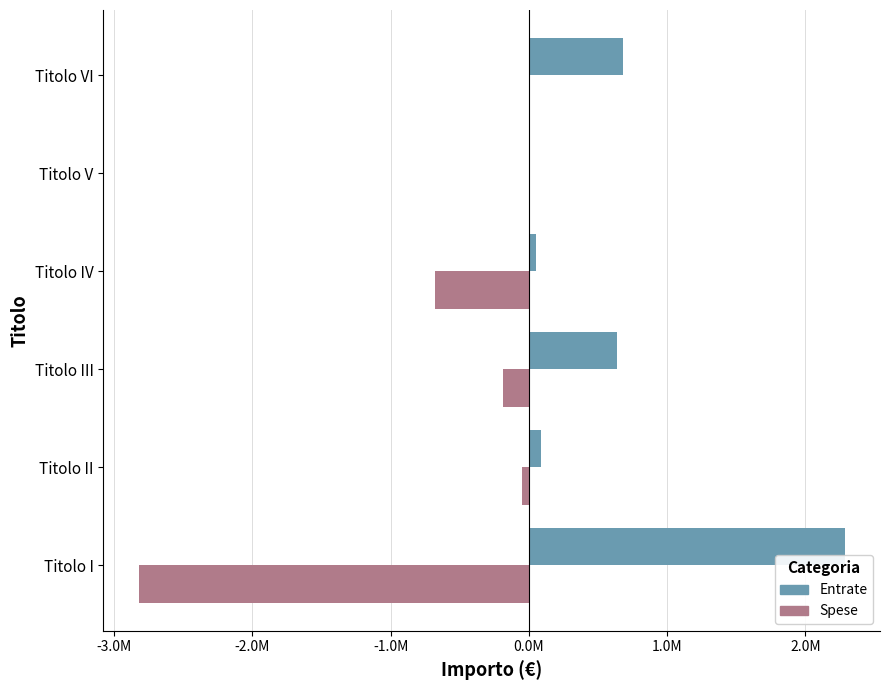

What are all the series names shown in the legend?

Entrate, Spese